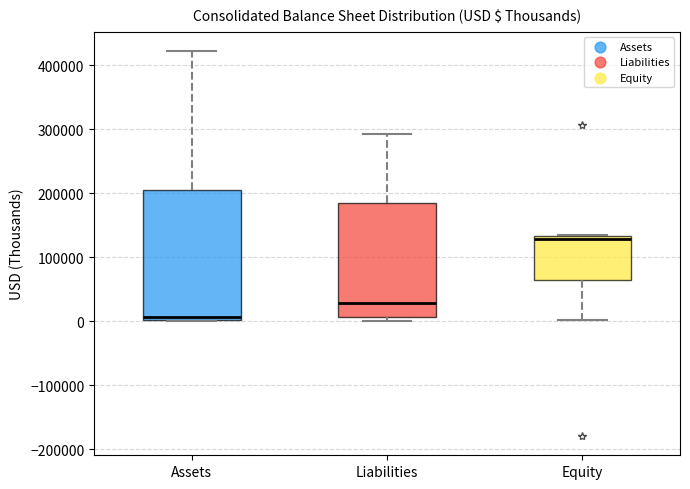

Comparing the boxes themselves (not the whiskers), which one is the tallest?

Assets